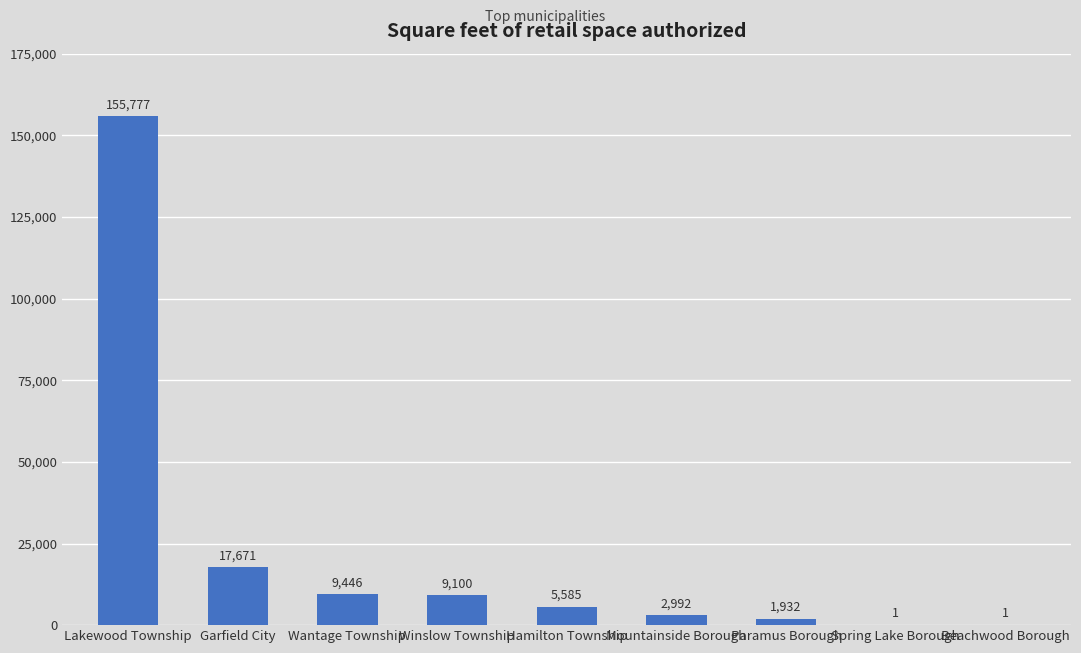

What is the ratio of the value at Winslow Township to the value at Spring Lake Borough?

9100.0